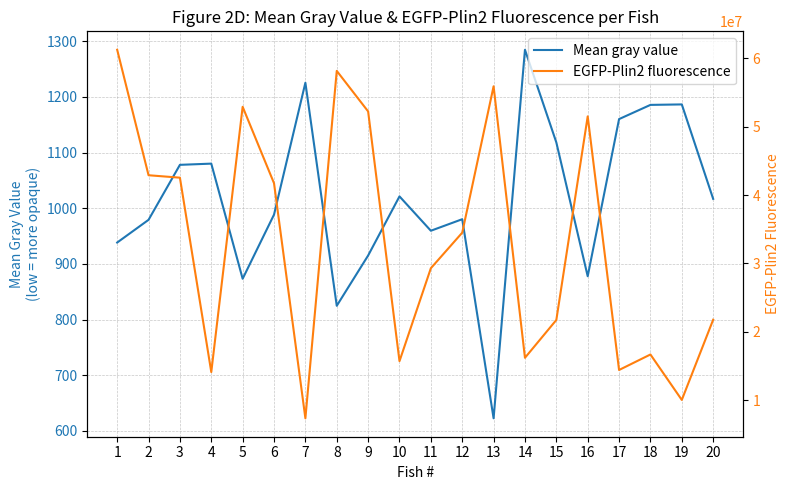

True or false: EGFP-Plin2 fluorescence and Mean gray value intersect in this chart.

False